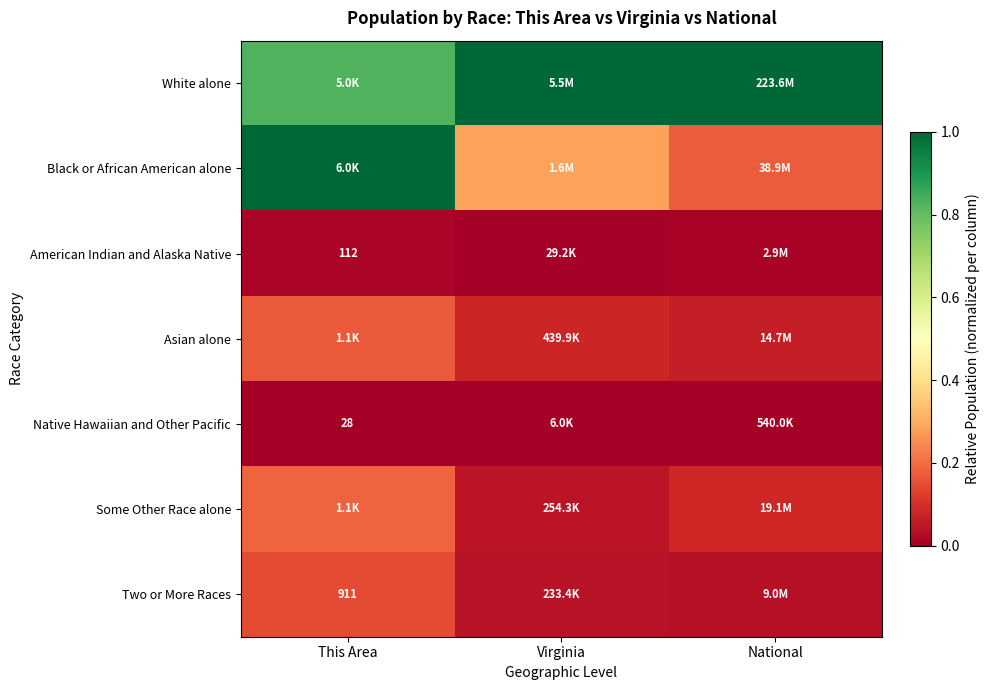

At how many categories does at least one series exceed 0?

3